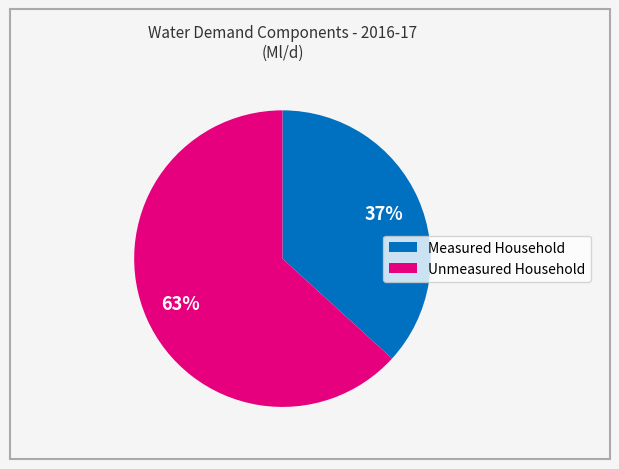

To the nearest percent, what is the difference between the largest and smallest slice percentages?

26%